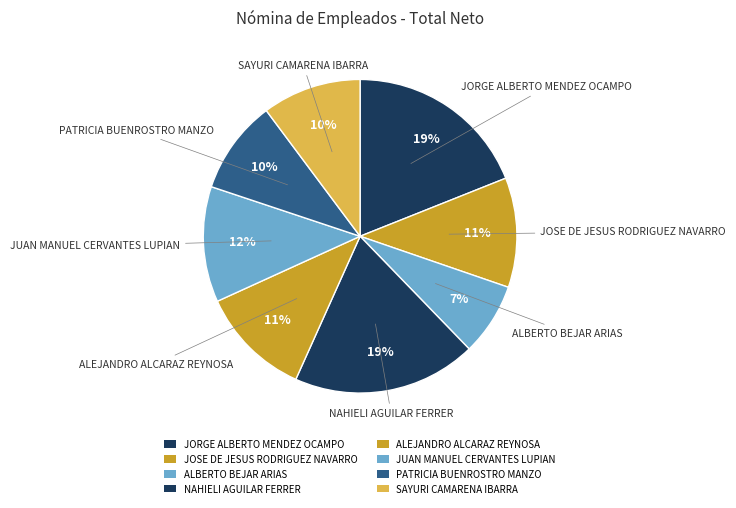

Approximately how many times larger is the value at NAHIELI AGUILAR FERRER compared to ALBERTO BEJAR ARIAS?

2.5